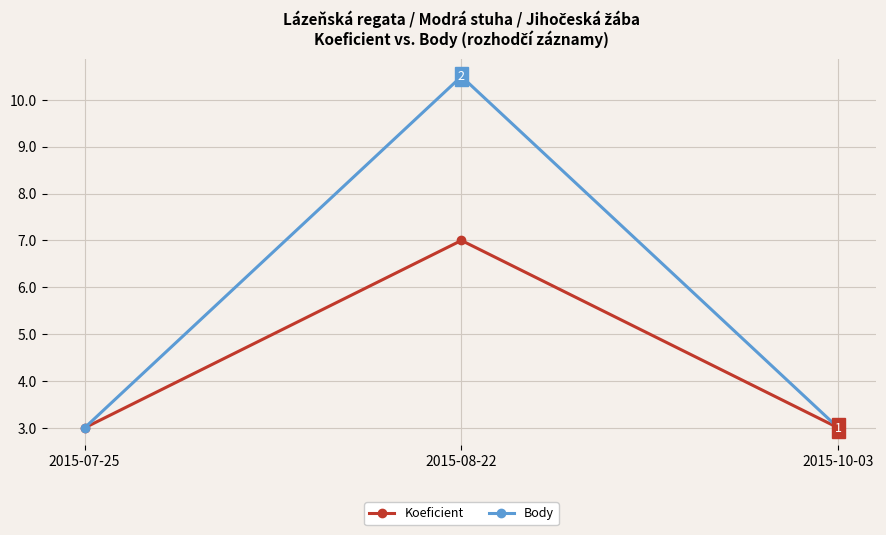

What is the difference between the maximum and minimum values in the Koeficient series?

4.0